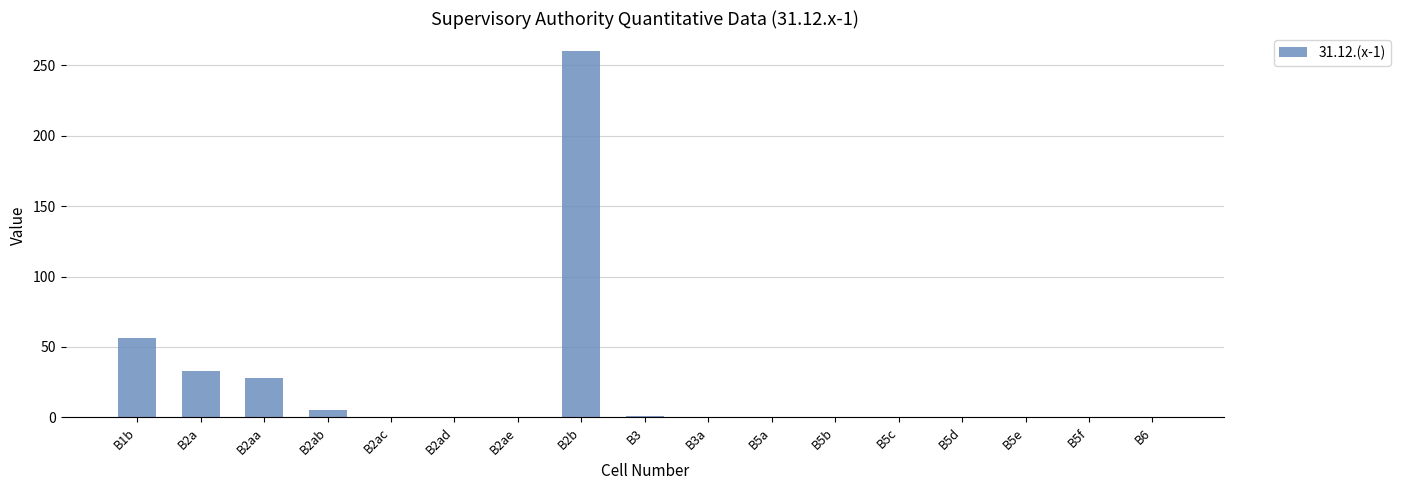

The value at B2ac is 132. True or false?

False